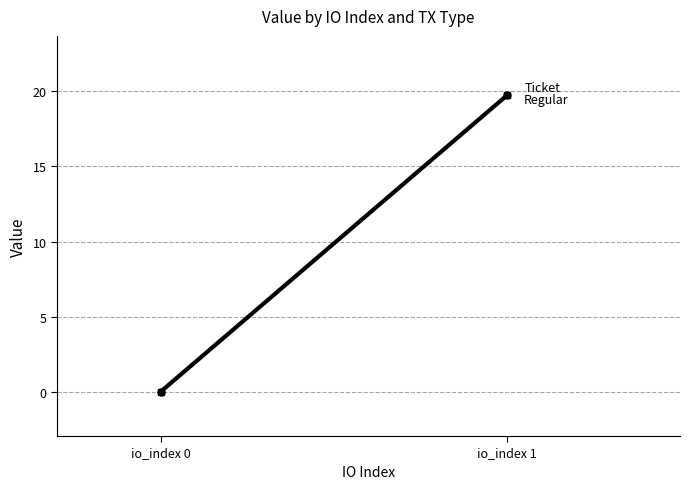

Between io_index 1 and io_index 0, which is larger?

io_index 1